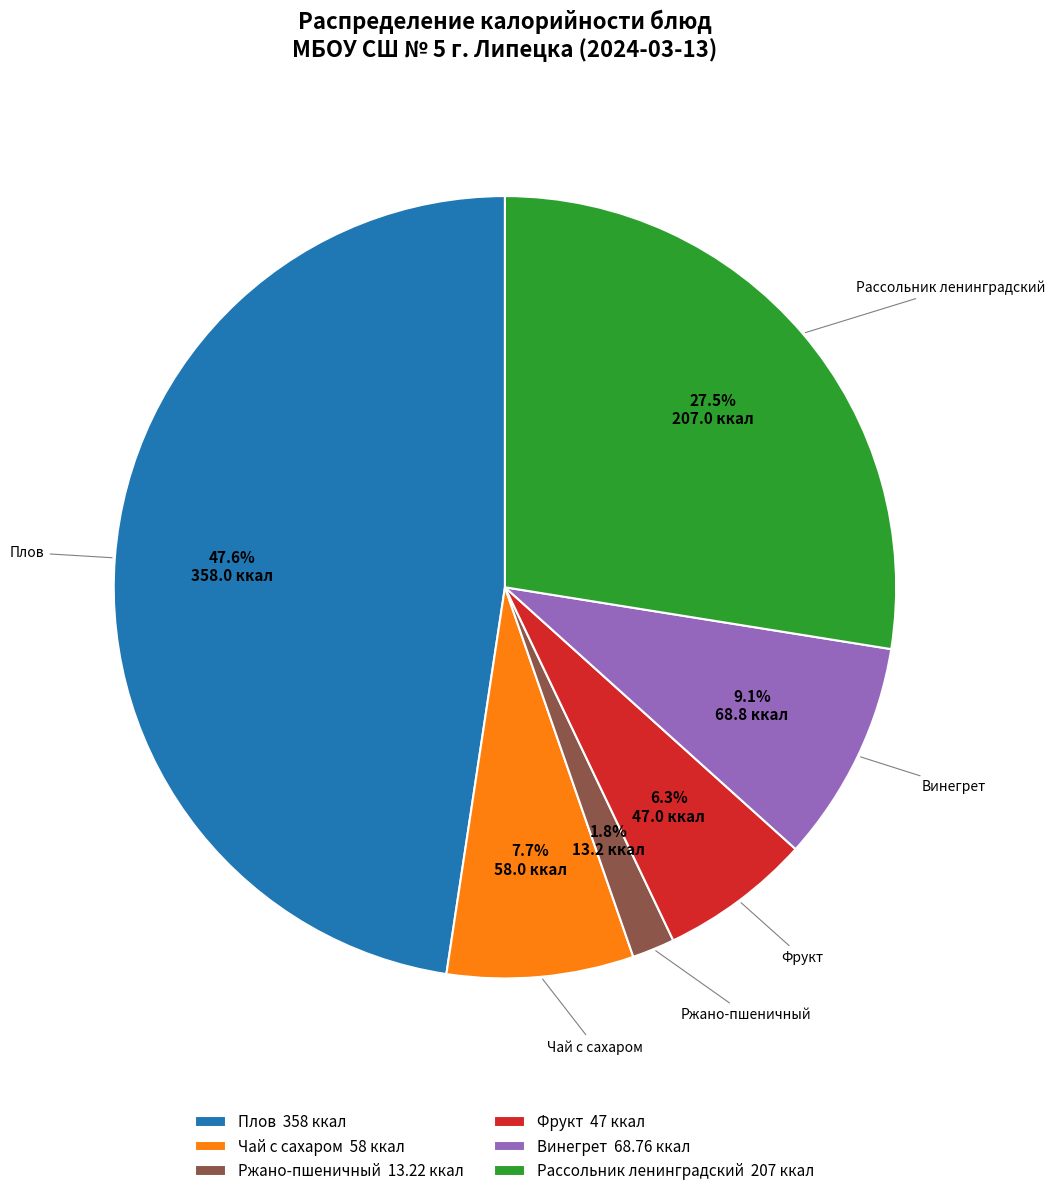

How many segments does this pie chart have?

6